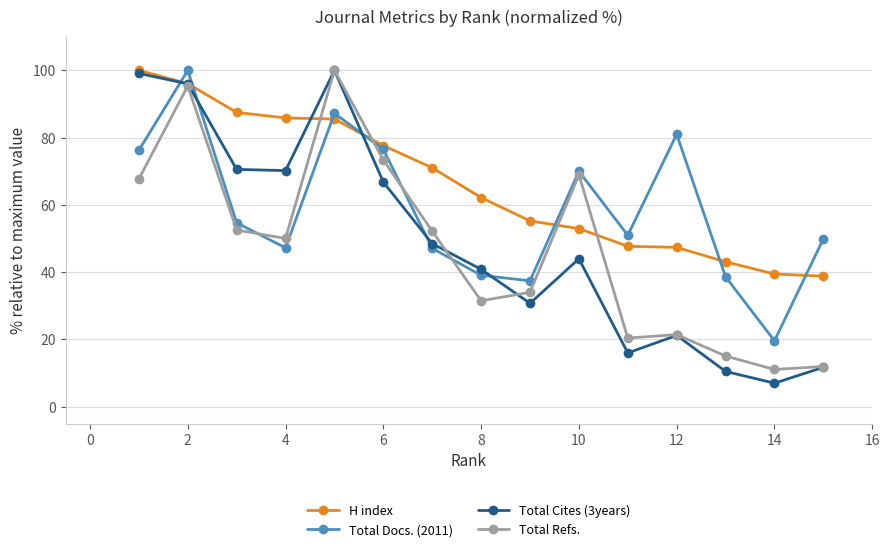

Which series has the largest total across all categories?

H index